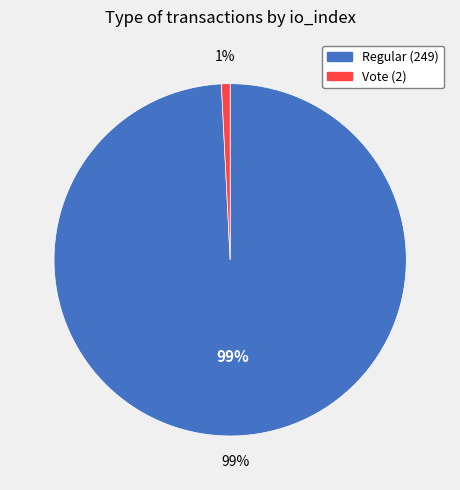

The Regular (249) slice represents 99% of the pie. True or false?

True